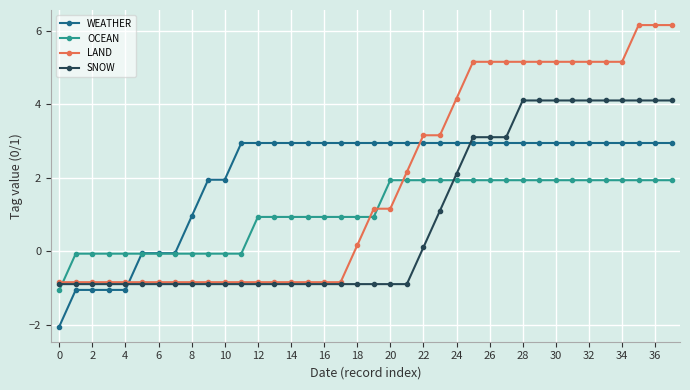

List the series in order of their peak value, lowest first.

OCEAN, WEATHER, SNOW, LAND